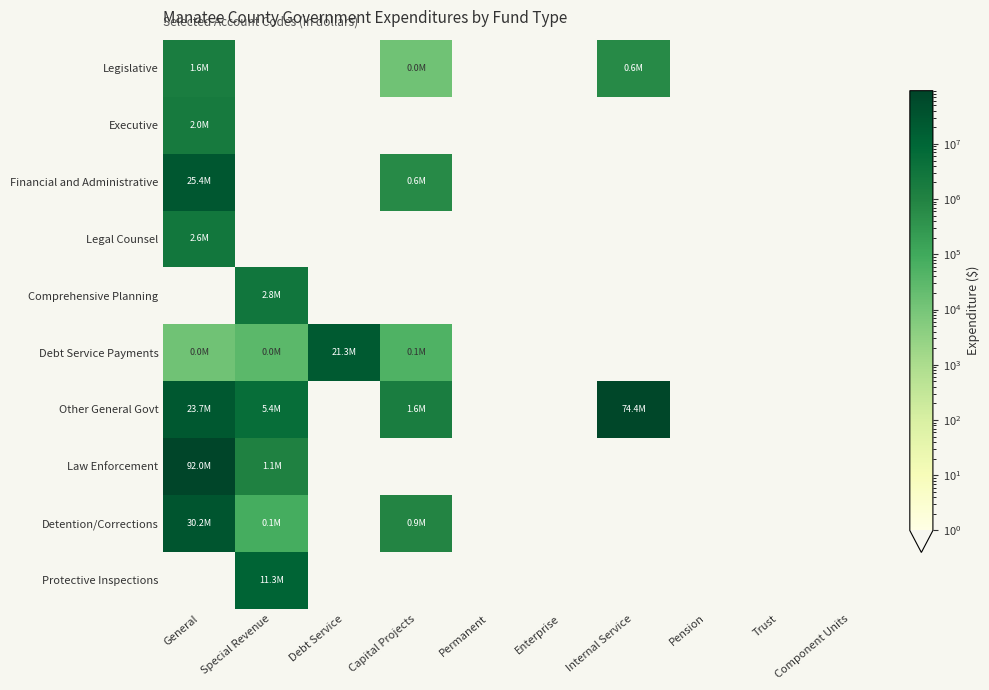

Reading left to right, extract all data points from this chart.

Legislative: General=1628000	Special Revenue=0	Debt Service=0	Capital Projects=13000	Permanent=0	Enterprise=0	Internal Service=618000	Pension=0	Trust=0	Component Units=0
Executive: General=1972000	Special Revenue=0	Debt Service=0	Capital Projects=0	Permanent=0	Enterprise=0	Internal Service=0	Pension=0	Trust=0	Component Units=0
Financial and Administrative: General=25376000	Special Revenue=0	Debt Service=0	Capital Projects=612000	Permanent=0	Enterprise=0	Internal Service=0	Pension=0	Trust=0	Component Units=0
Legal Counsel: General=2571000	Special Revenue=0	Debt Service=0	Capital Projects=0	Permanent=0	Enterprise=0	Internal Service=0	Pension=0	Trust=0	Component Units=0
Comprehensive Planning: General=0	Special Revenue=2757000	Debt Service=0	Capital Projects=0	Permanent=0	Enterprise=0	Internal Service=0	Pension=0	Trust=0	Component Units=0
Debt Service Payments: General=13000	Special Revenue=32000	Debt Service=21269000	Capital Projects=52000	Permanent=0	Enterprise=0	Internal Service=0	Pension=0	Trust=0	Component Units=0
Other General Govt: General=23667000	Special Revenue=5374000	Debt Service=0	Capital Projects=1555000	Permanent=0	Enterprise=0	Internal Service=74429000	Pension=0	Trust=0	Component Units=0
Law Enforcement: General=91973000	Special Revenue=1123000	Debt Service=0	Capital Projects=0	Permanent=0	Enterprise=0	Internal Service=0	Pension=0	Trust=0	Component Units=0
Detention/Corrections: General=30245000	Special Revenue=78000	Debt Service=0	Capital Projects=878000	Permanent=0	Enterprise=0	Internal Service=0	Pension=0	Trust=0	Component Units=0
Protective Inspections: General=0	Special Revenue=11253000	Debt Service=0	Capital Projects=0	Permanent=0	Enterprise=0	Internal Service=0	Pension=0	Trust=0	Component Units=0